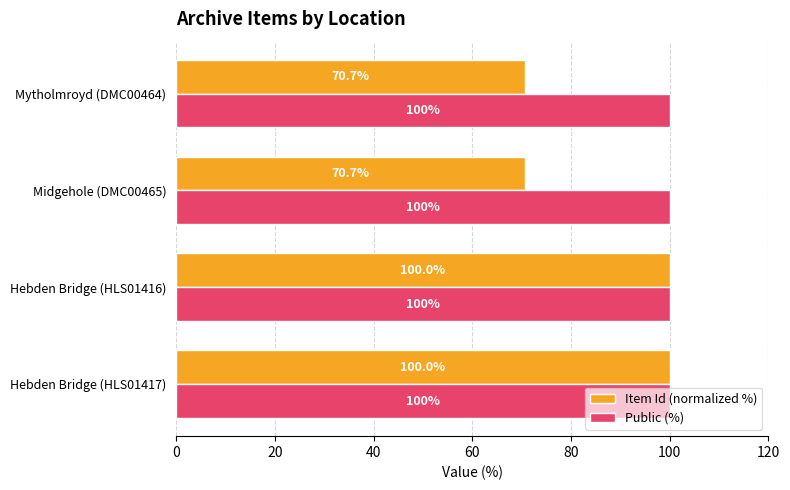

Rank the series by their average value, from highest to lowest.

Public (%), Item Id (normalized %)